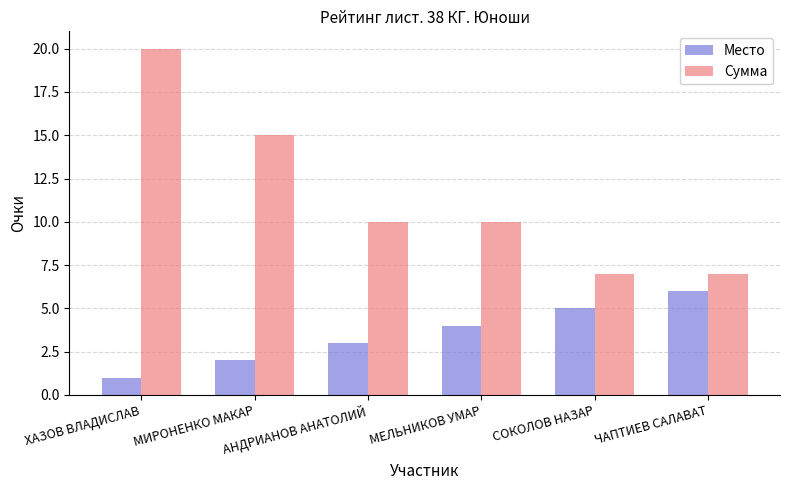

Which series has the largest total across all categories?

Сумма